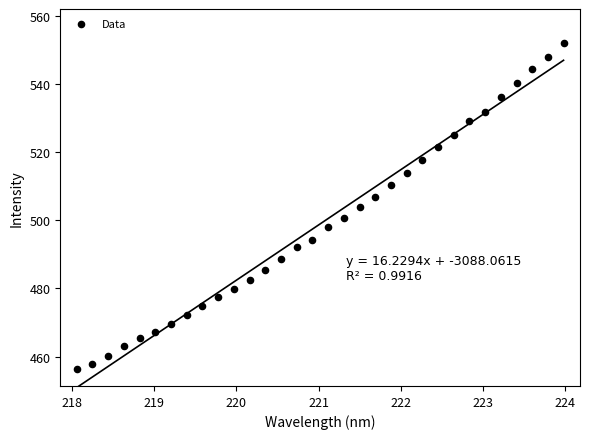

What is the range of Y values (max minus min)?

95.7